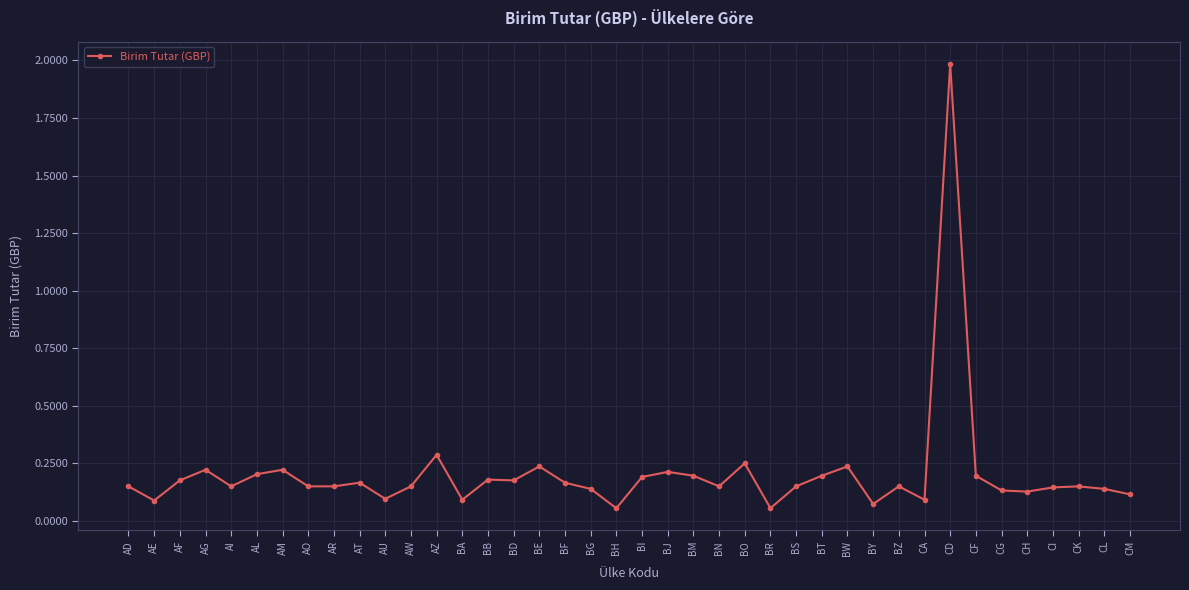

Does the chart display data point markers on the line(s)?

Yes